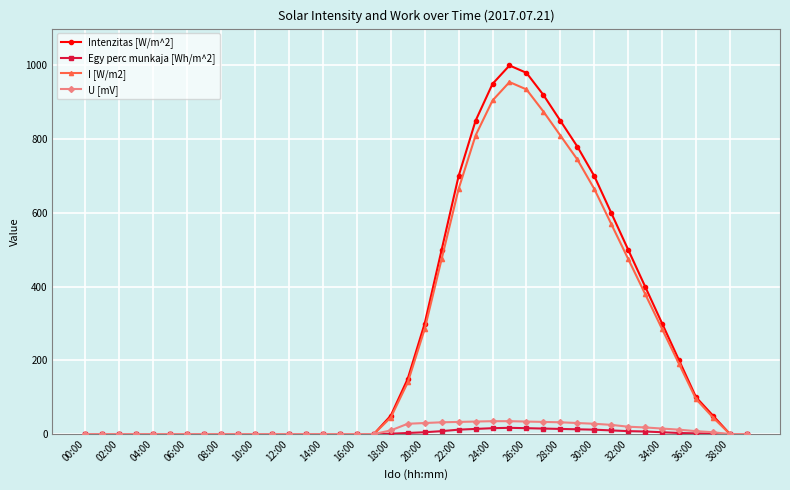

Which series has the largest range (max minus min)?

Intenzitas [W/m^2]